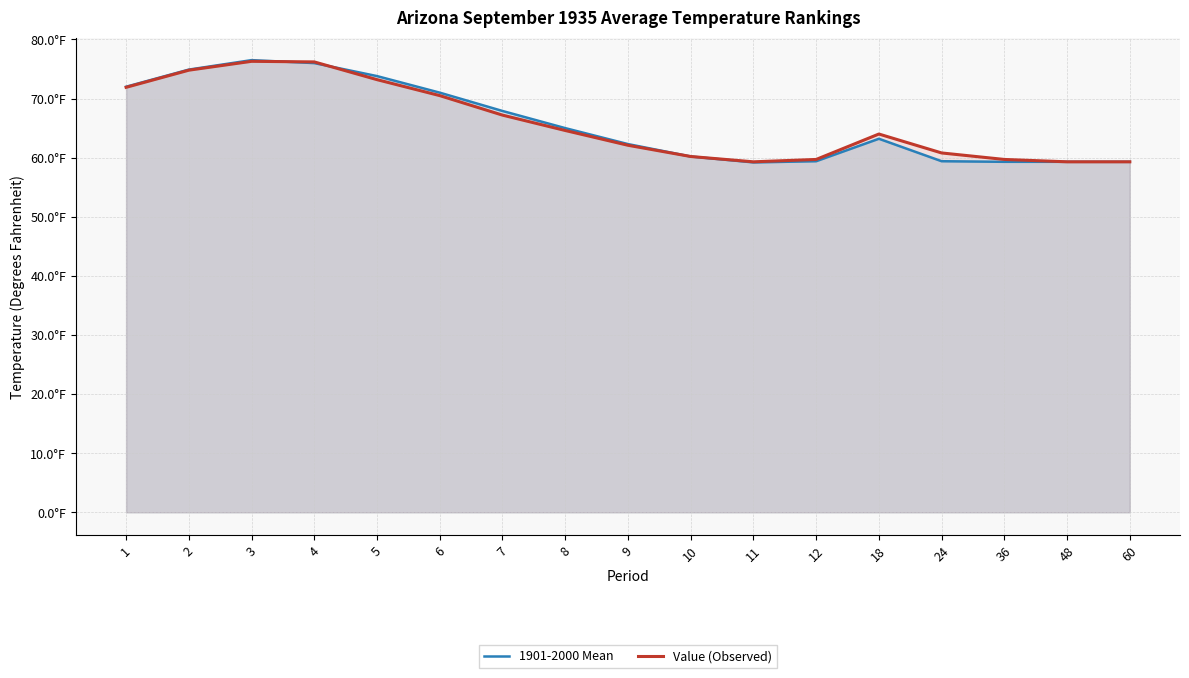

Where is 1901-2000 Mean nearest to the value 67?

7